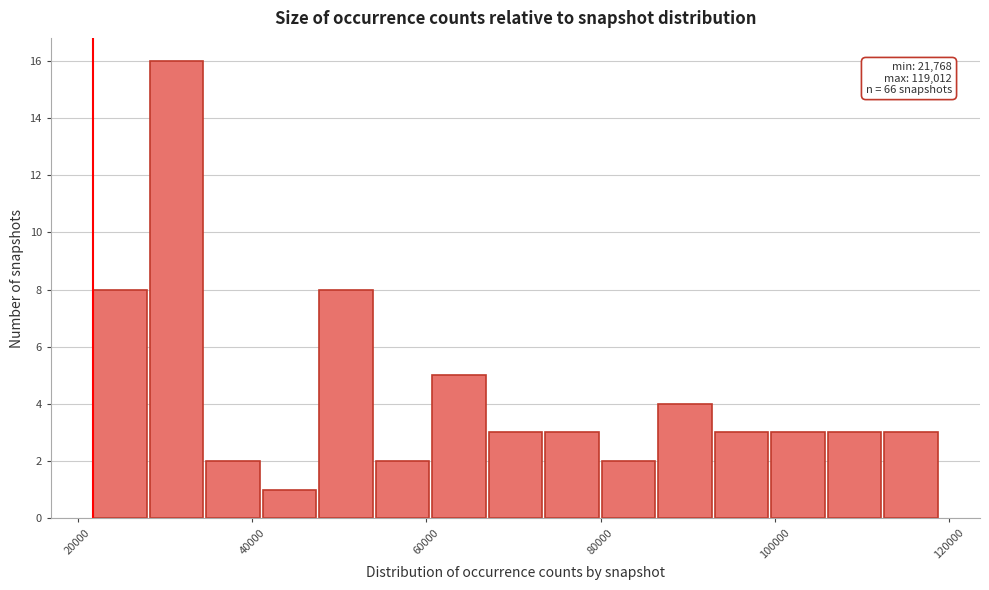

Read against the x-axis, roughly where is the centre of the tallest bar?

32000